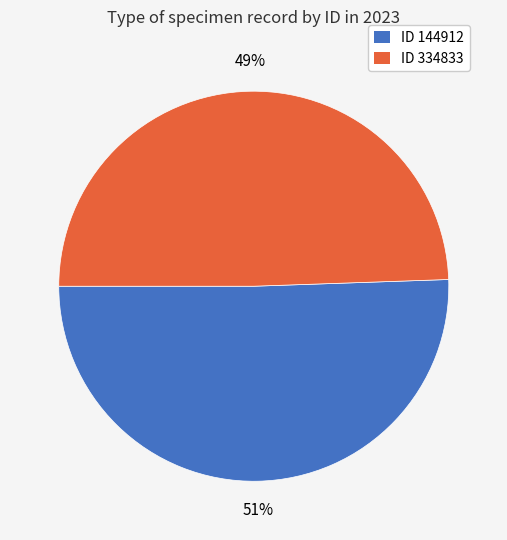

Is the sum of ID 334833 and ID 144912 greater than half?

Yes